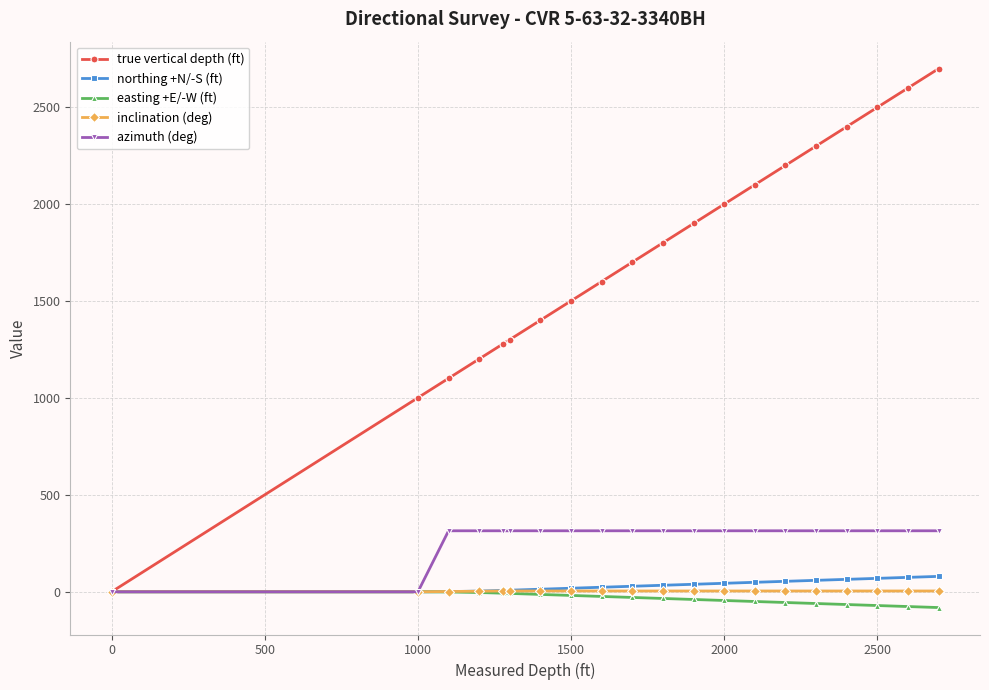

Which series has the largest range (max minus min)?

true vertical depth (ft)